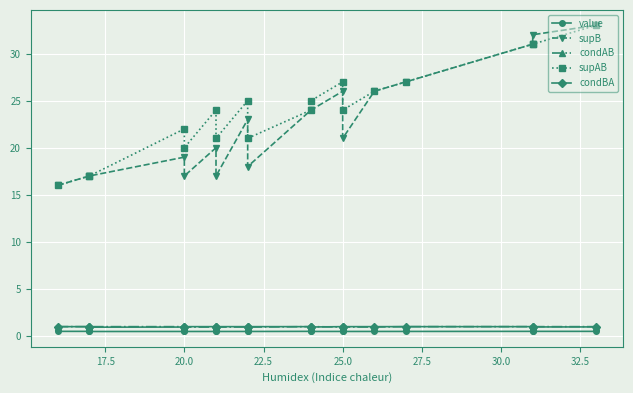

What is the sum of all value values?

8.9